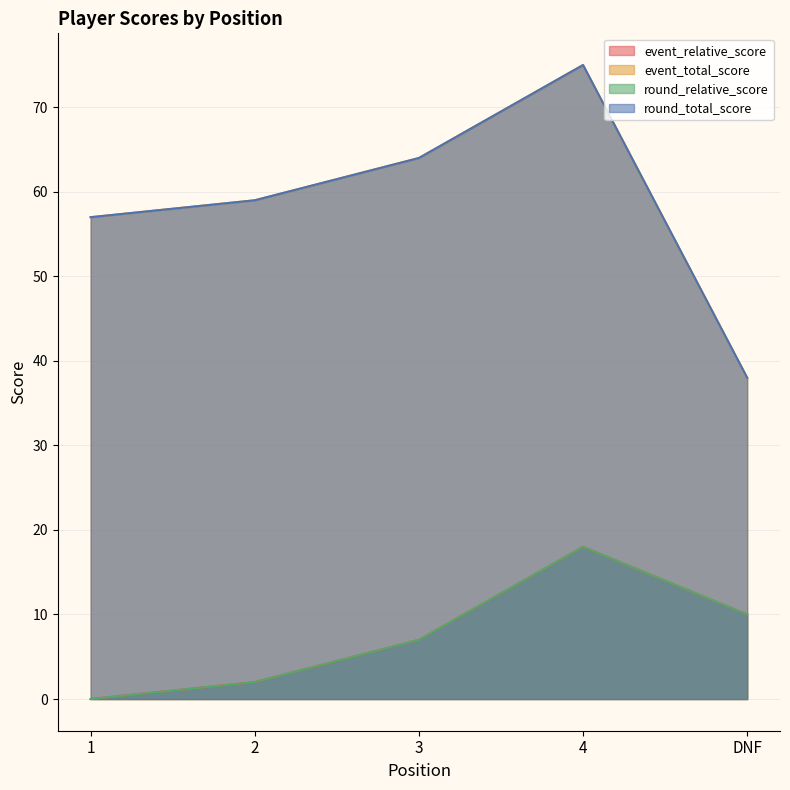

What is the difference between the highest and lowest values at 3?

57